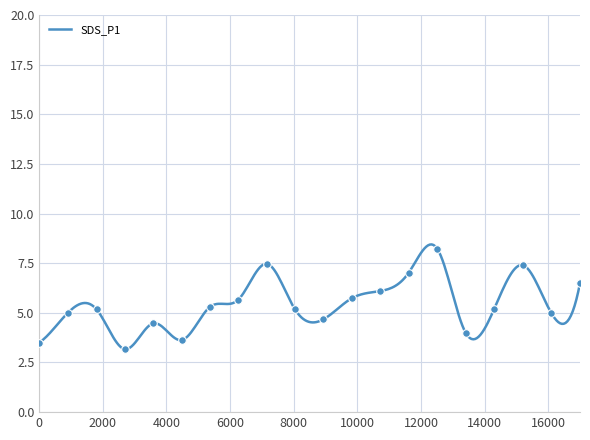

Which has a higher value, 00:14 or 00:17?

00:17